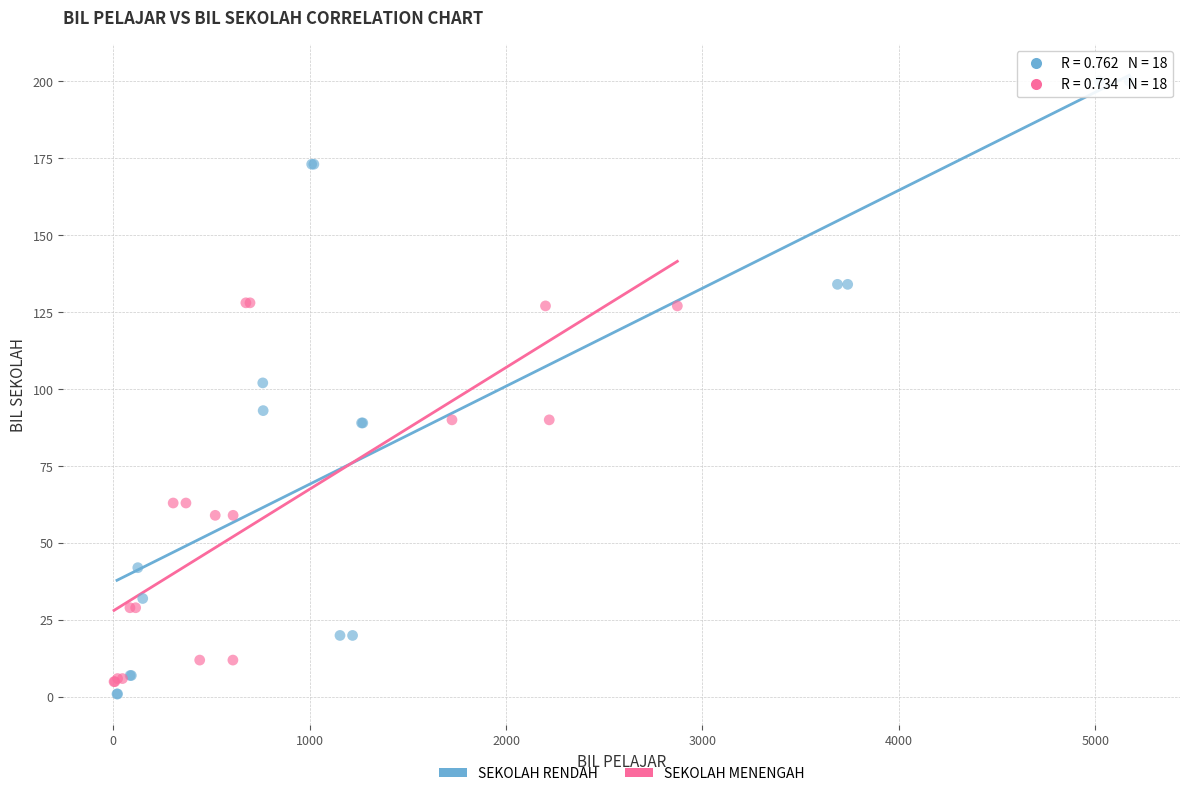

Which series reaches the maximum Y coordinate?

SEKOLAH RENDAH